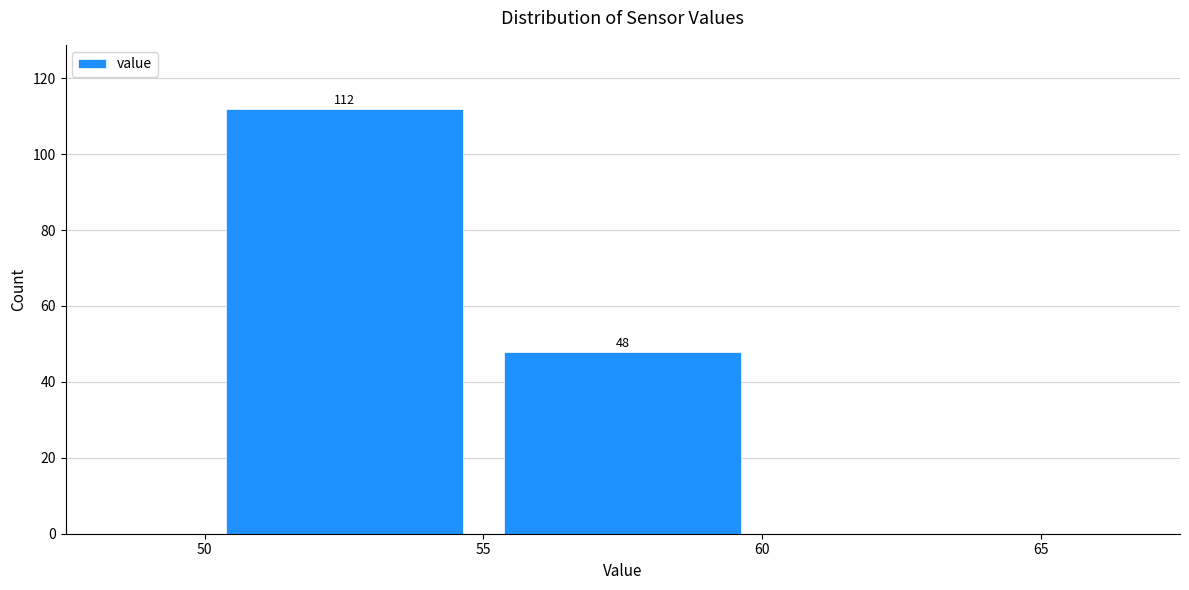

Over which range of the x-axis is the bar tallest?

50 to 55